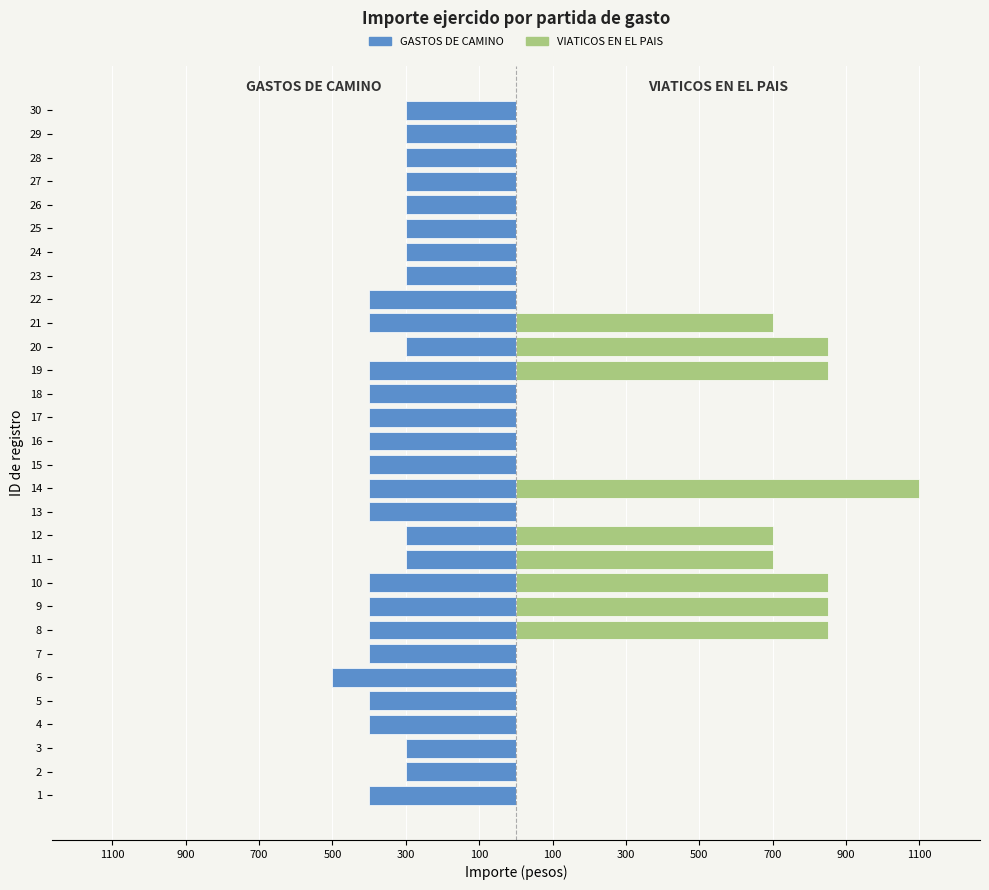

What is the difference between the highest and lowest values at 25?

300